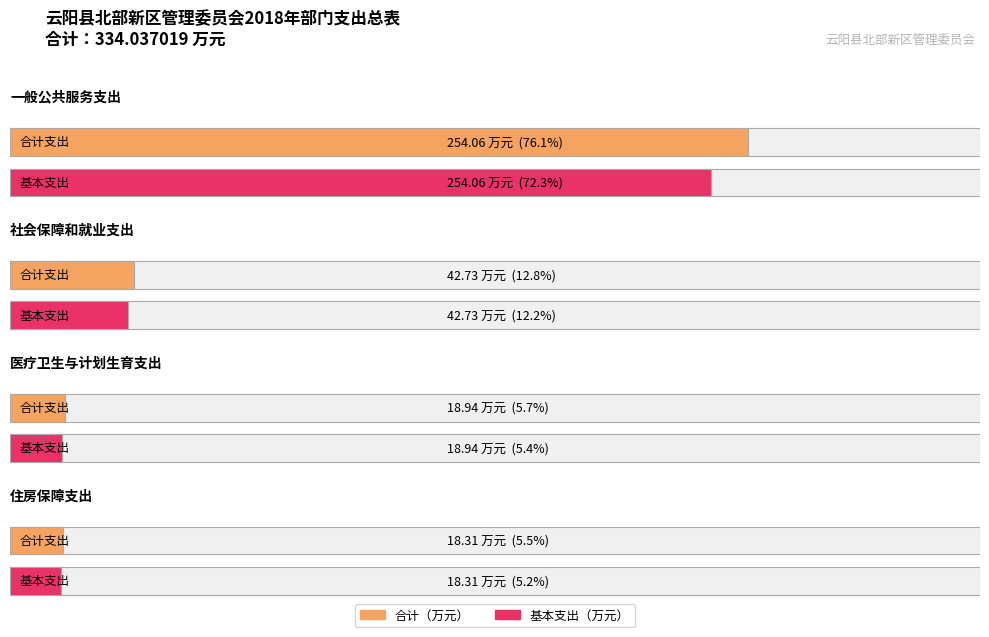

At which label does 基本支出 reach its peak?

一般公共服务支出